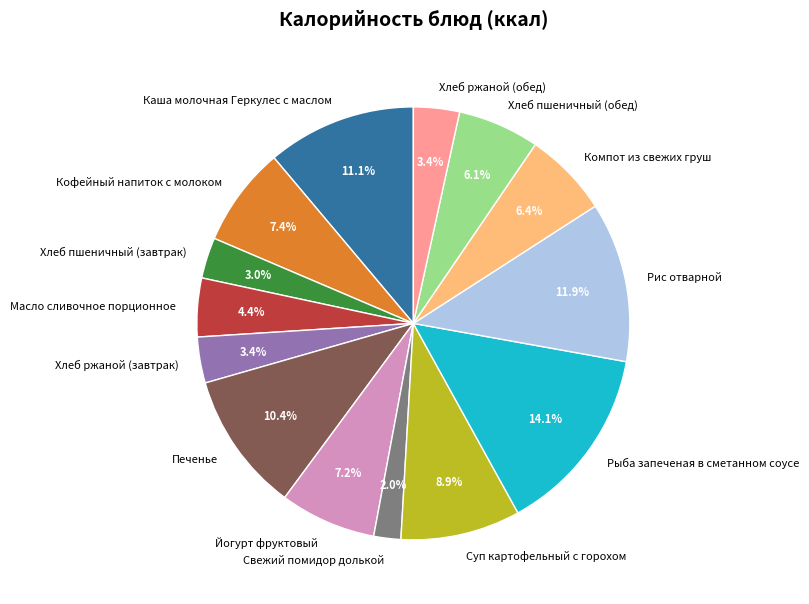

The Хлеб пшеничный (обед) slice represents 6% of the pie. True or false?

True